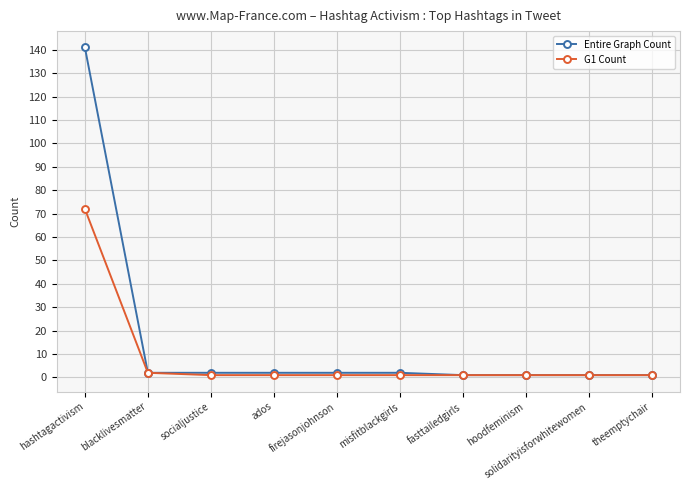

Which series has the largest range (max minus min)?

Entire Graph Count